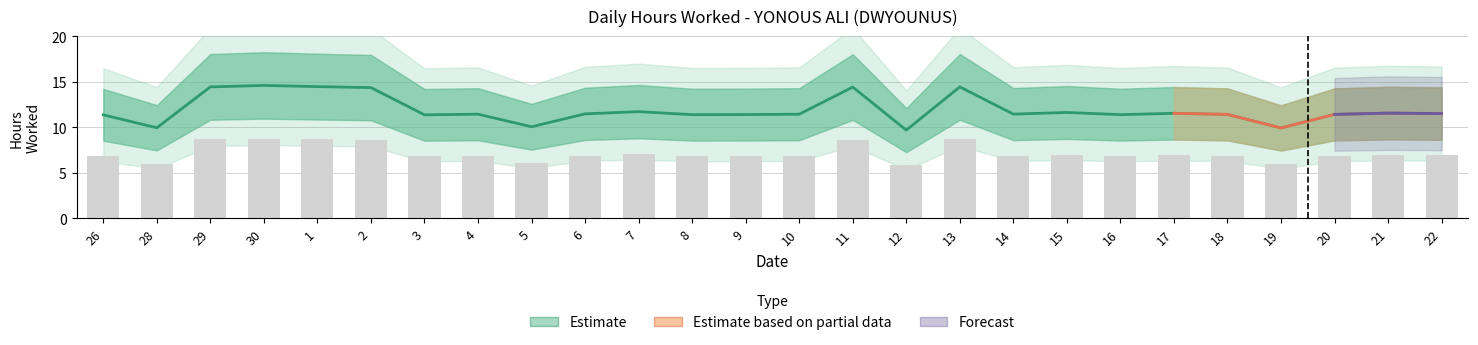

What is the change in value from 15 to 20?

-0.2